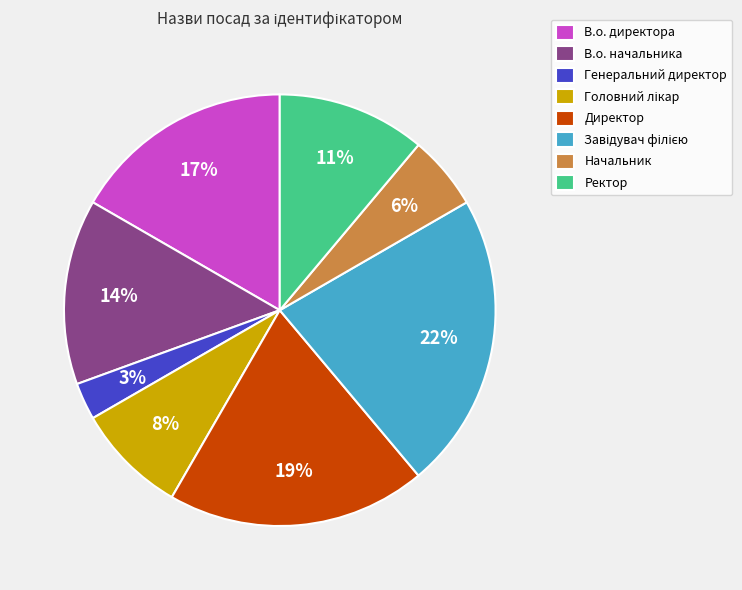

Combined, do В.о. директора and Начальник account for over 50%?

No